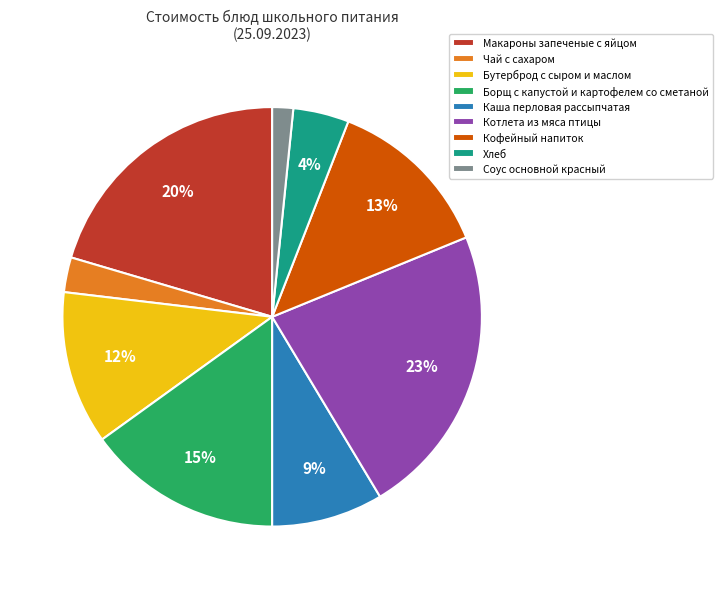

Which category has the smallest portion of the pie?

Соус основной красный